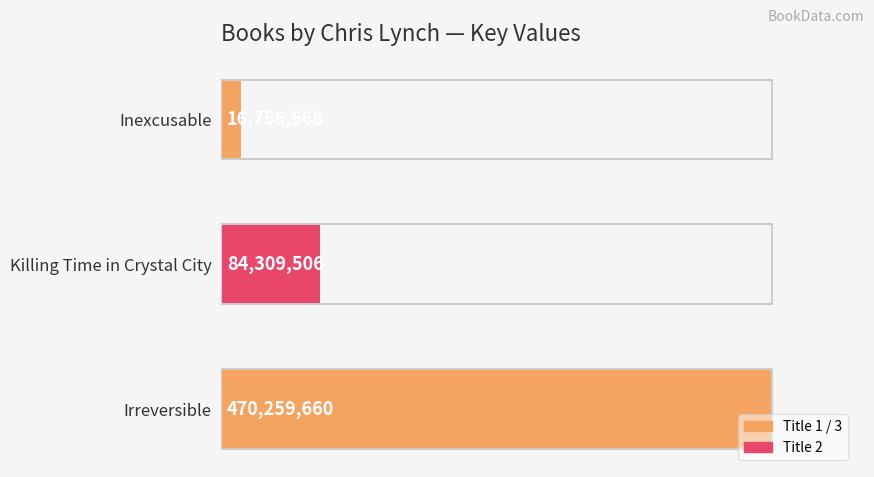

How many bars are there in total?

3